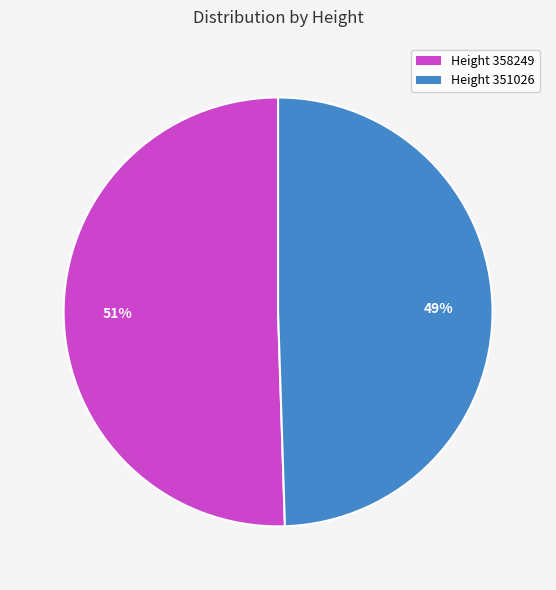

To the nearest percent, what portion does Height 351026 represent?

49%